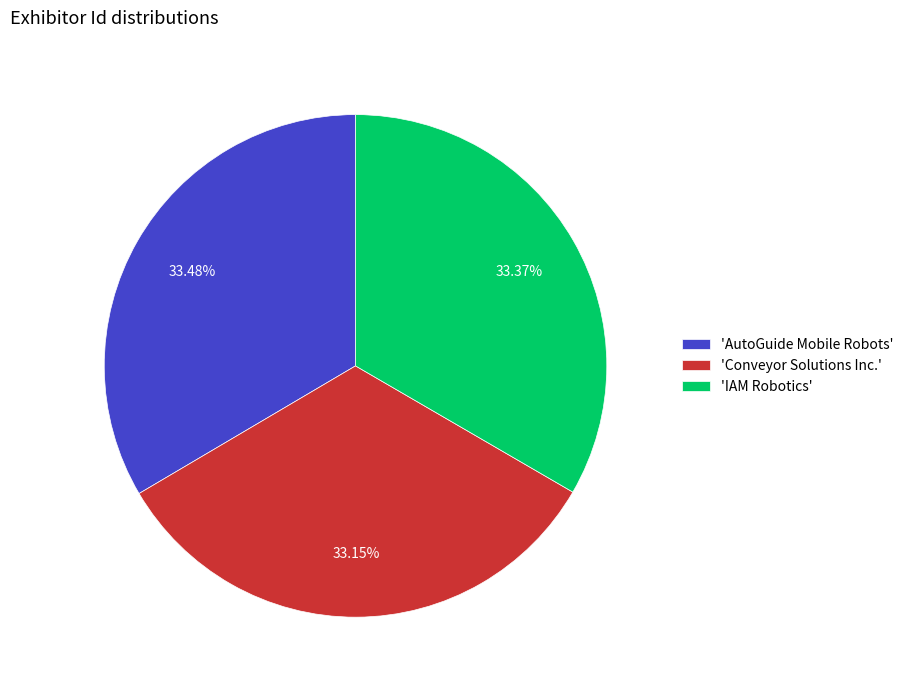

What is the ratio of the value at 'AutoGuide Mobile Robots' to the value at 'IAM Robotics'?

1.0